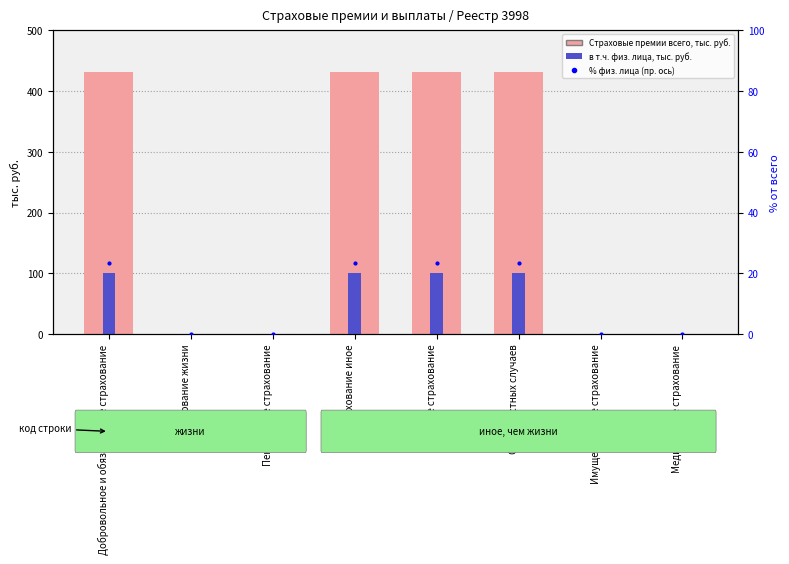

What is the difference between the second highest and minimum values in the % физ. лица series?

23.3